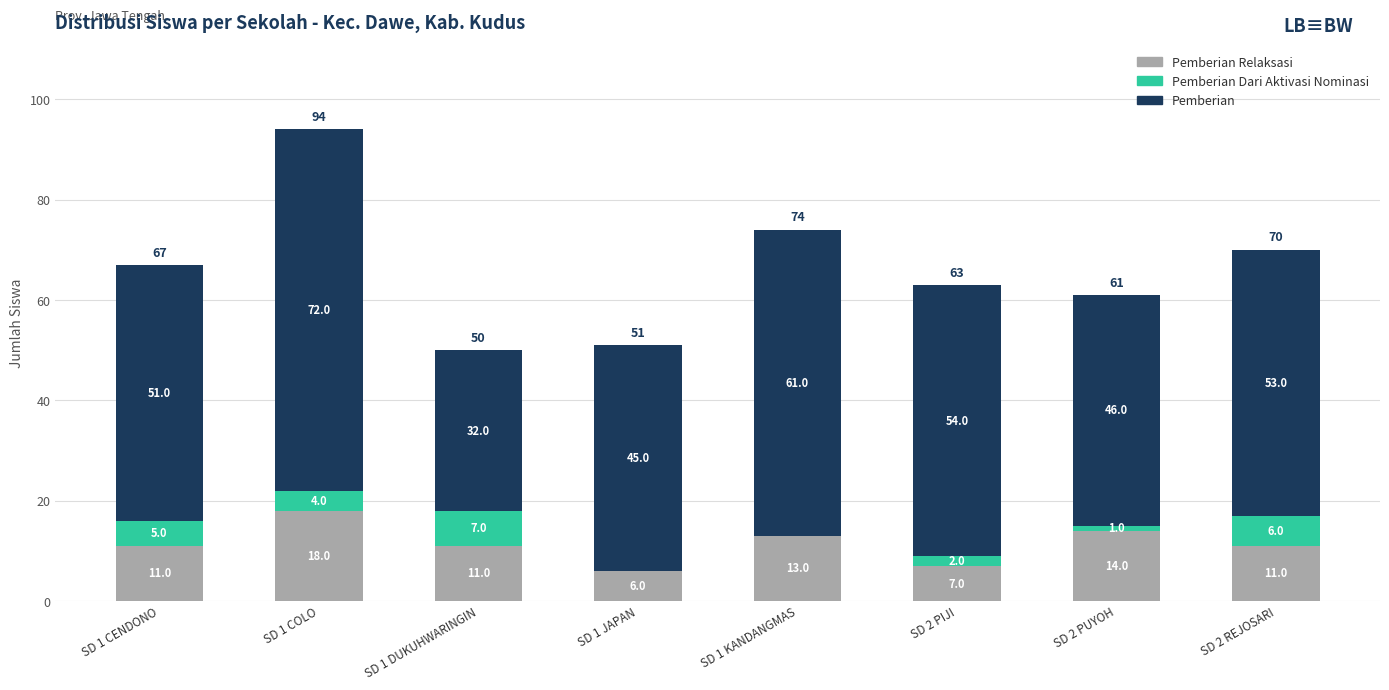

Are the bars grouped side by side (vs. stacked)?

No